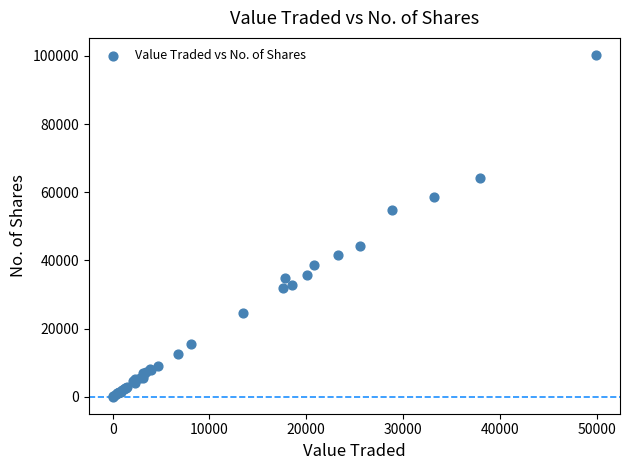

What Y value in the scatter plot is closest to 50174?

54879